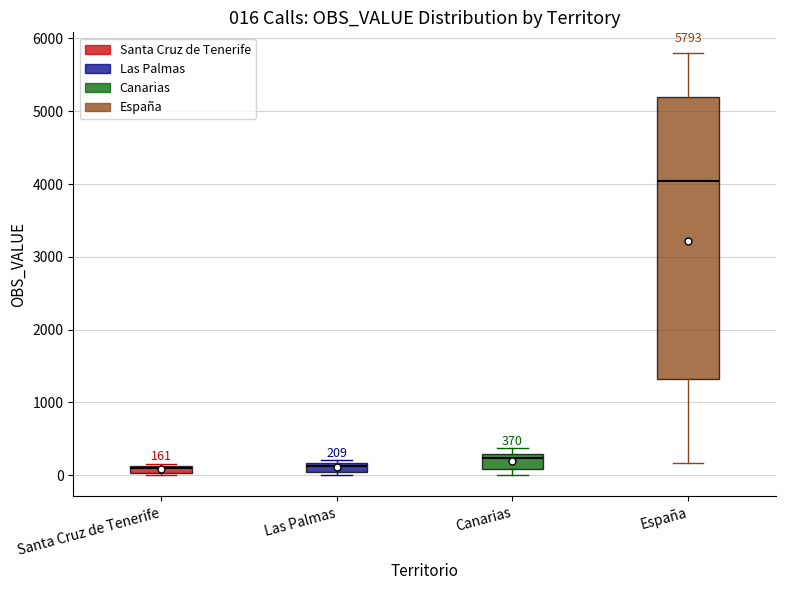

Which box has the highest median line?

España